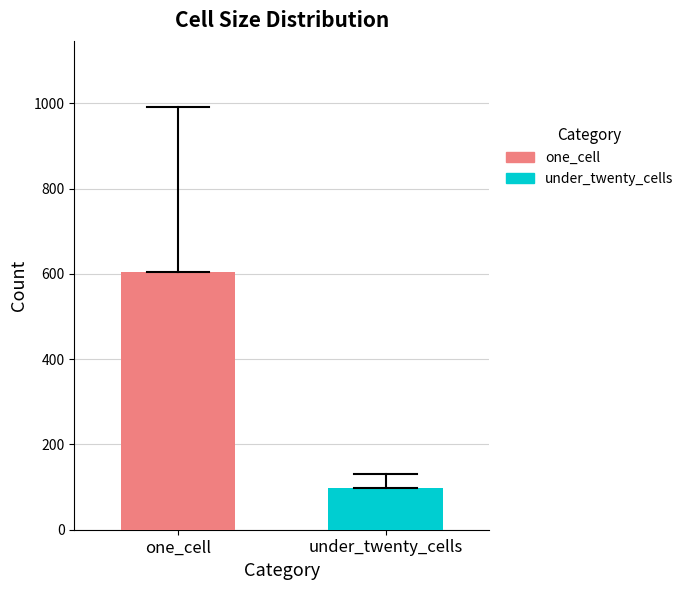

List the labels in order of value, largest first.

one_cell, under_twenty_cells